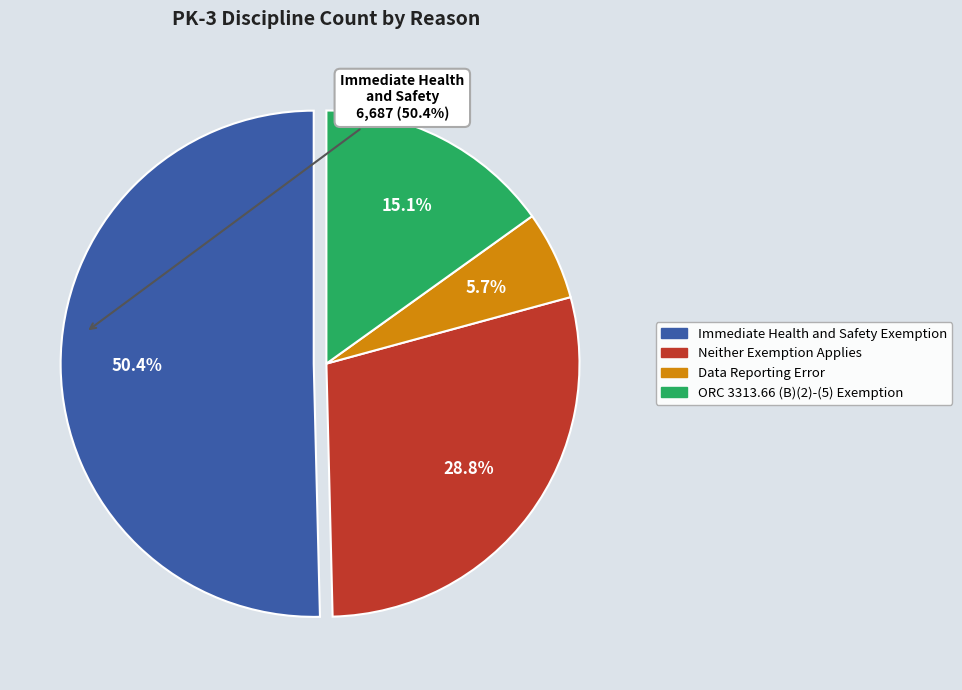

Do Neither Exemption Applies and ORC 3313.66 (B)(2)-(5) Exemption together represent more than half of the pie?

No